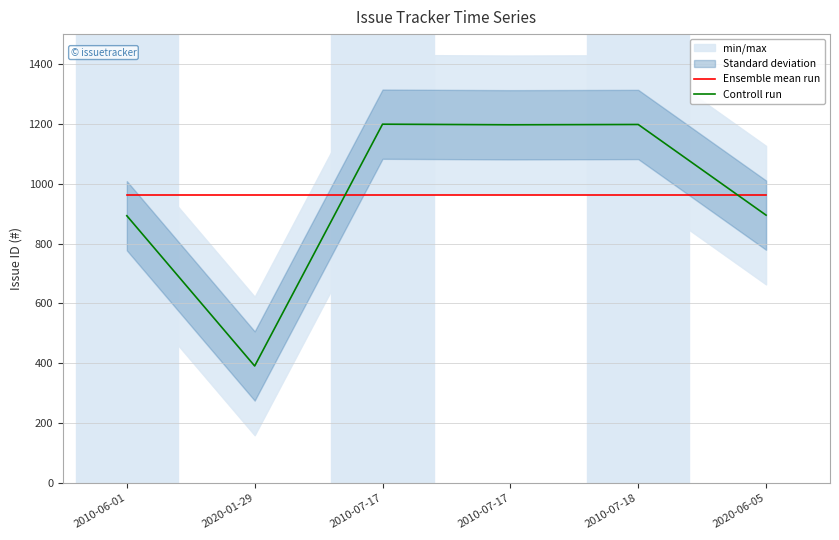

What is the value of the Controll run point at the 4th from the left?

1199.0